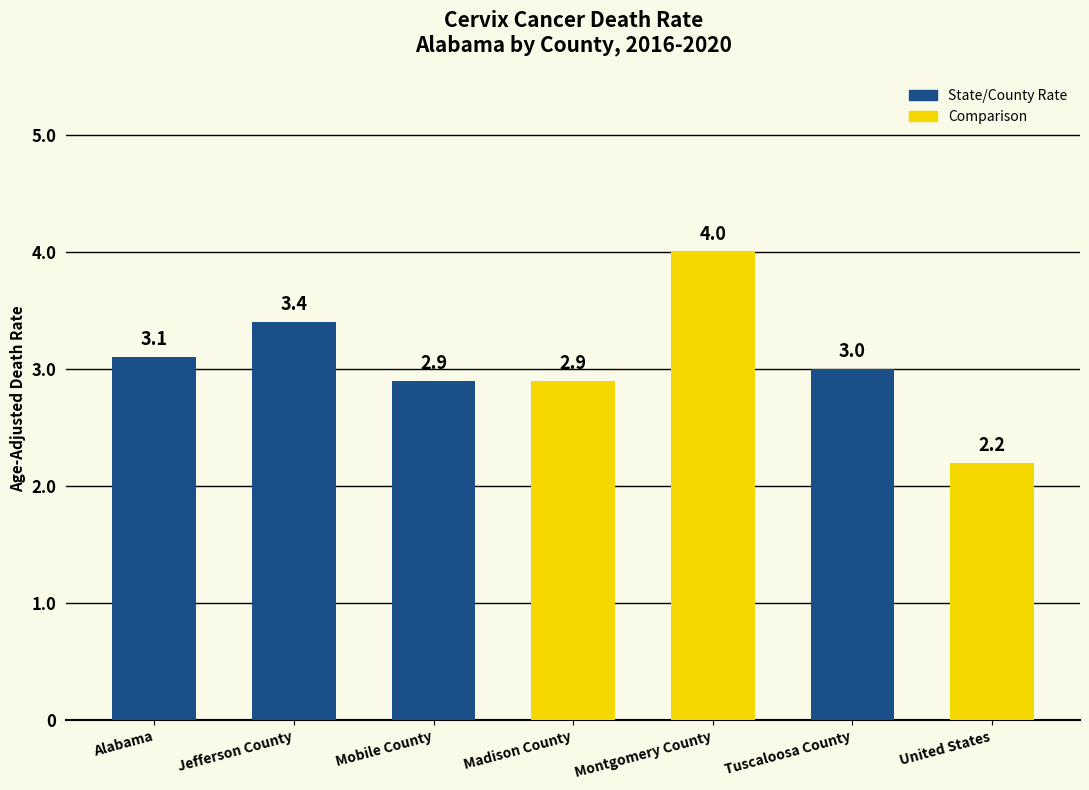

Reading left to right, transcribe all the data shown in this chart.

3.1	3.4	2.9	2.9	4.0	3.0	2.2